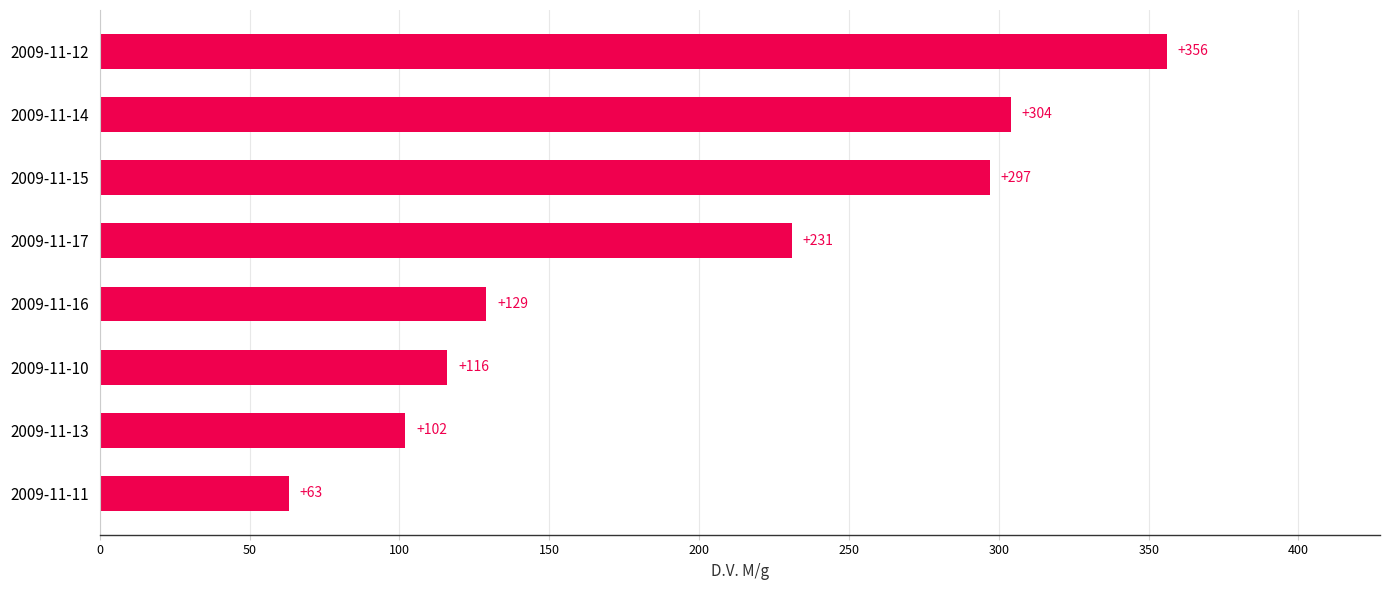

List the labels in order of value, largest first.

2009-11-12, 2009-11-14, 2009-11-15, 2009-11-17, 2009-11-16, 2009-11-10, 2009-11-13, 2009-11-11